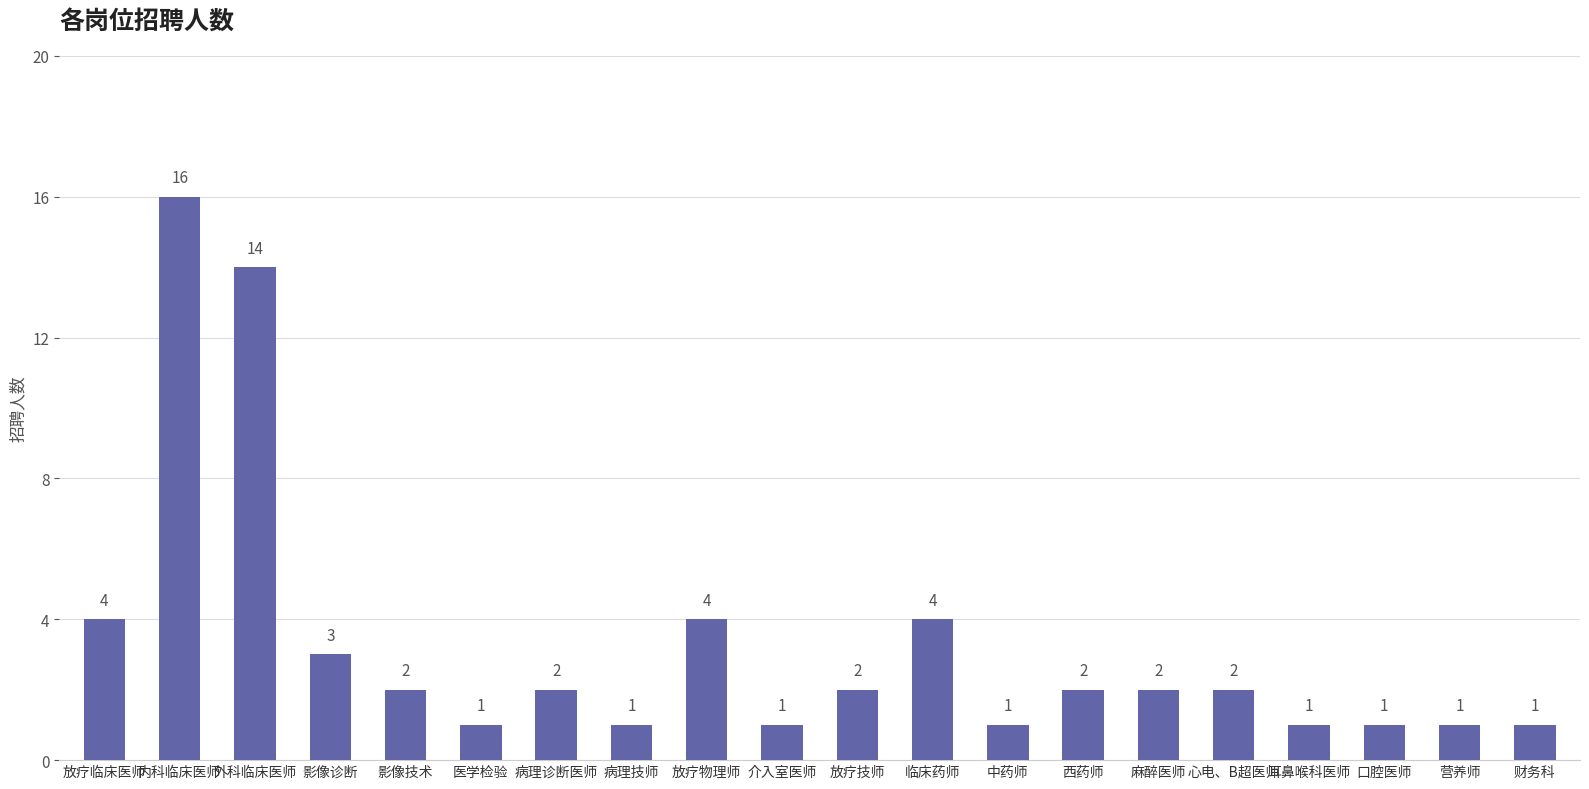

Is it true that the value at 耳鼻喉科医师 is 1?

True